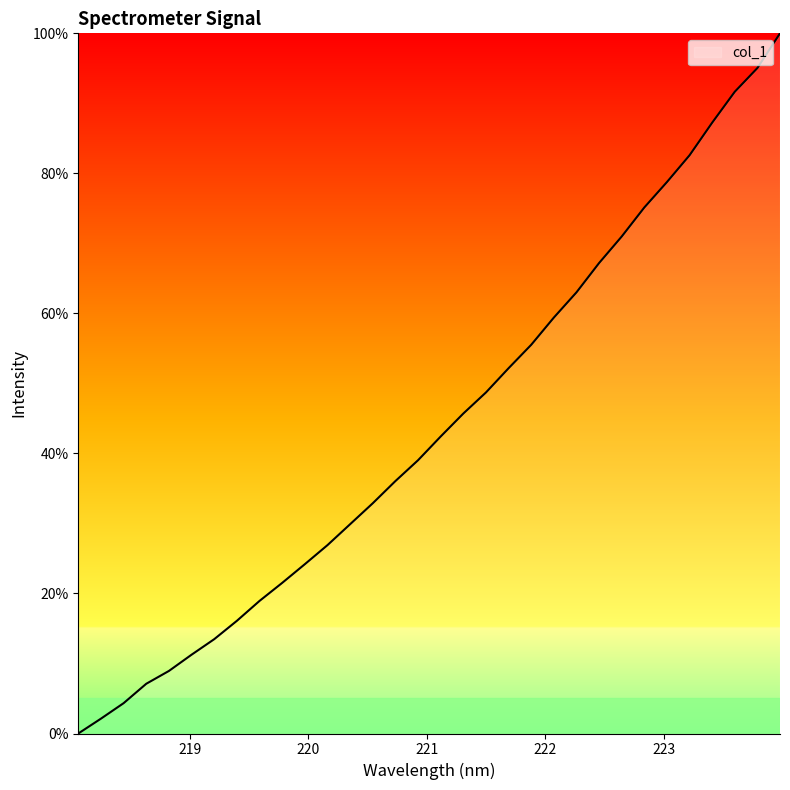

What is the difference between the maximum and minimum values?

100.0